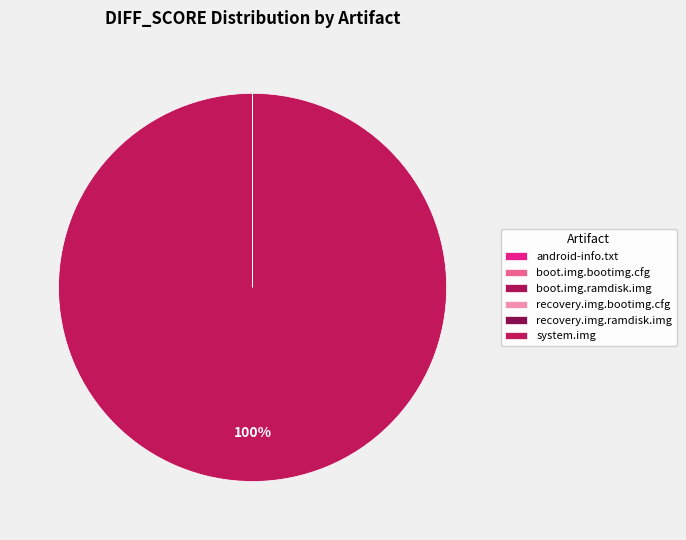

To the nearest percent, what is the difference between the largest and smallest slice percentages?

100%